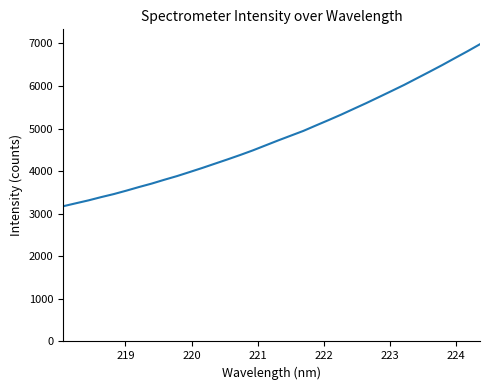

What is the smallest value displayed?

3175.9